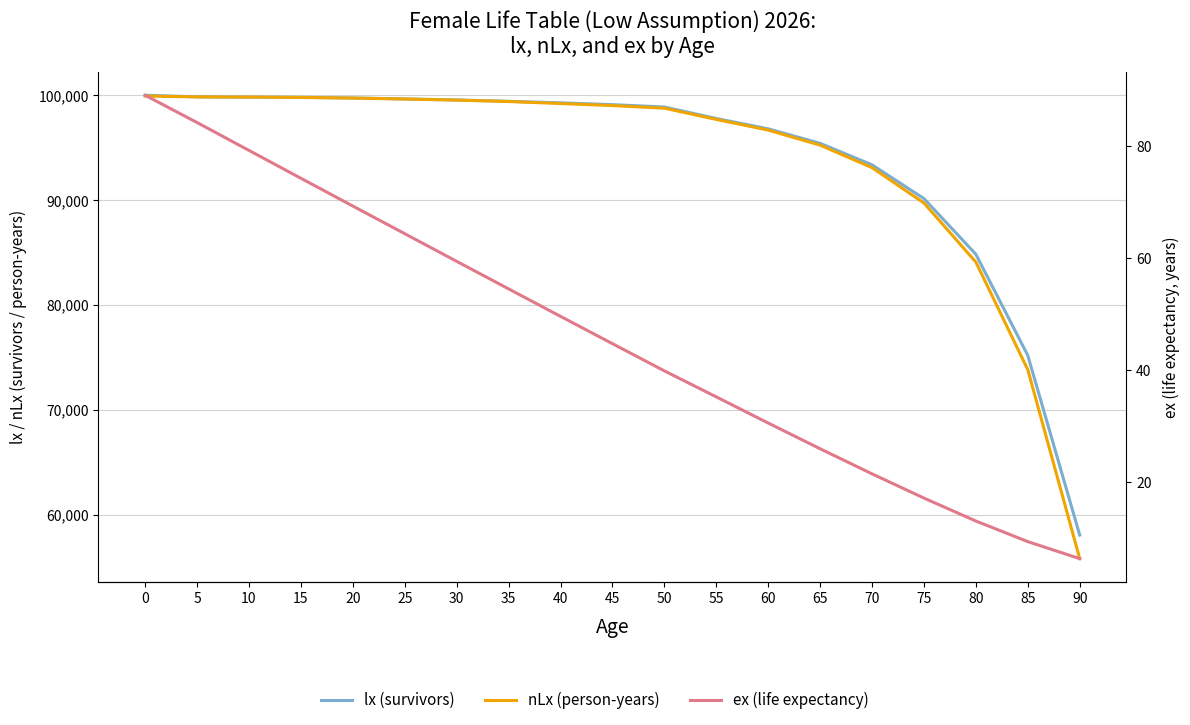

What is the total value across all series at 0?

200015.1